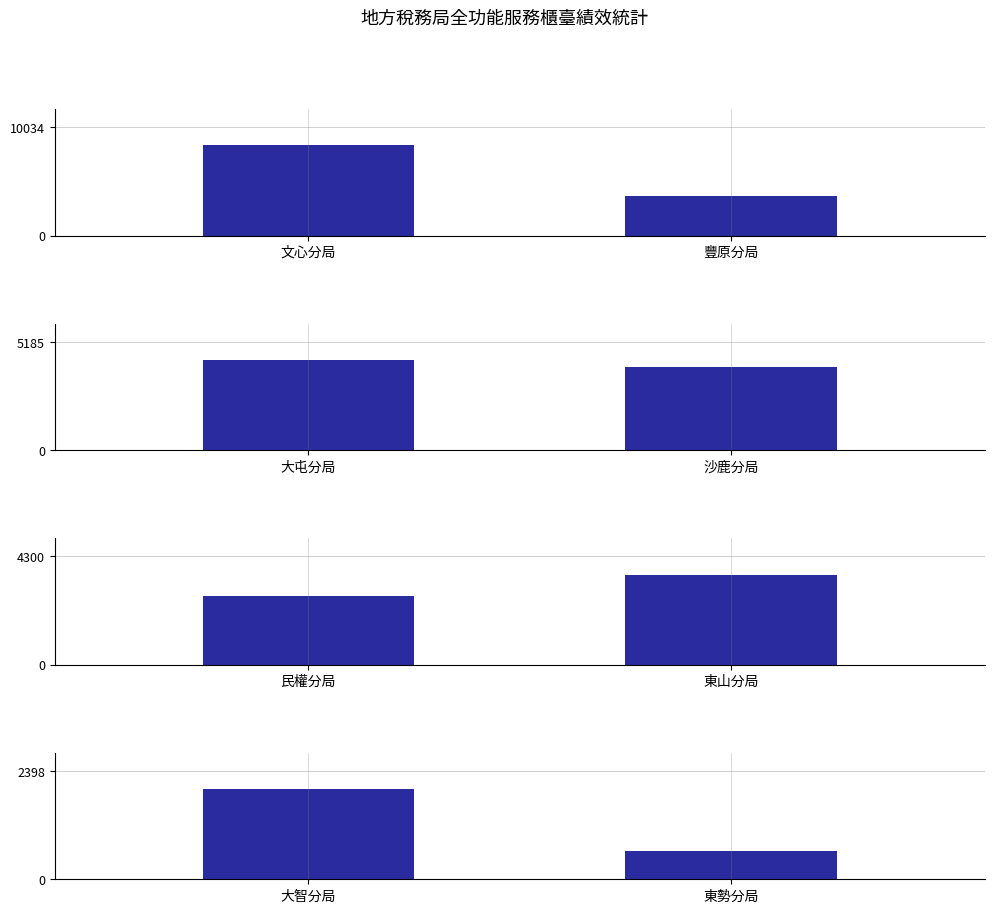

List the series in order of their overall mean, lowest first.

大智分局 / 東勢分局, 民權分局 / 東山分局, 大屯分局 / 沙鹿分局, 文心分局 / 豐原分局